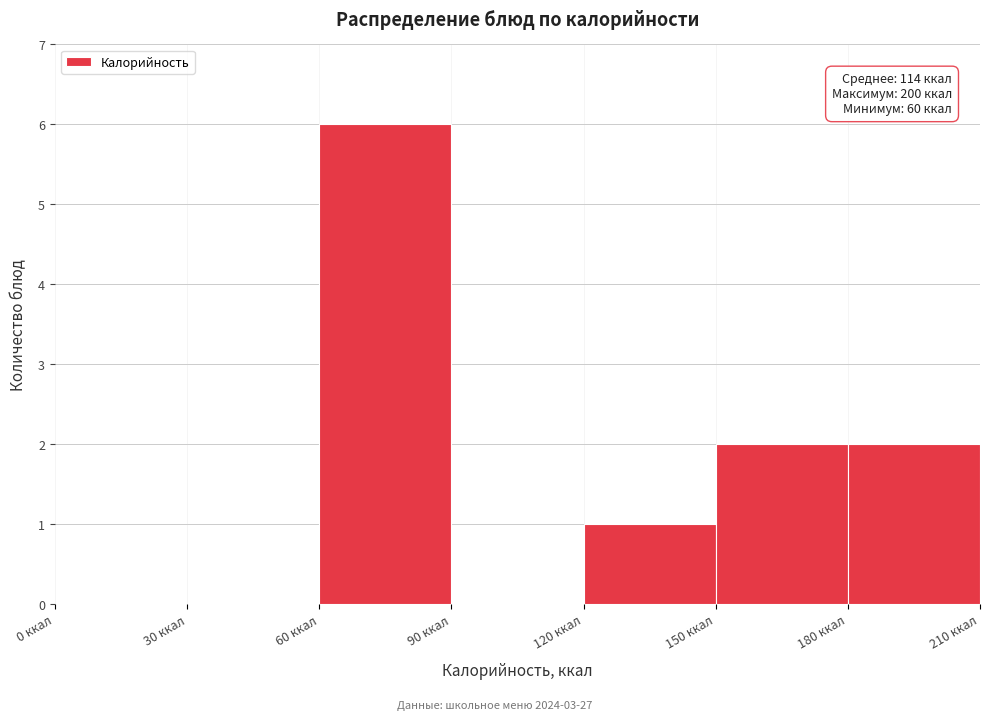

Which range on the x-axis has the tallest bar?

60 to 90